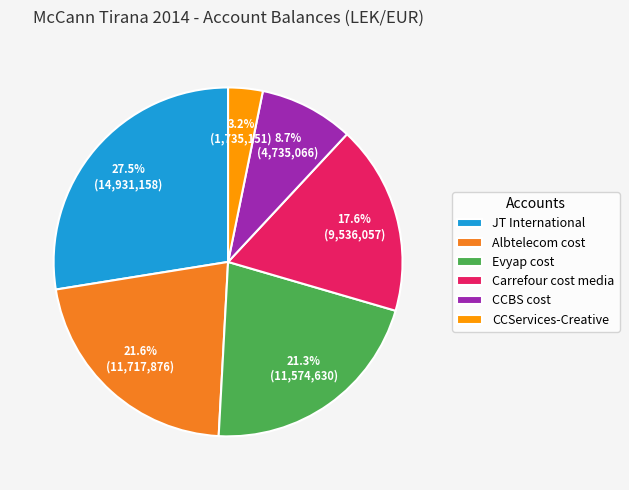

Which slice is the largest?

JT International